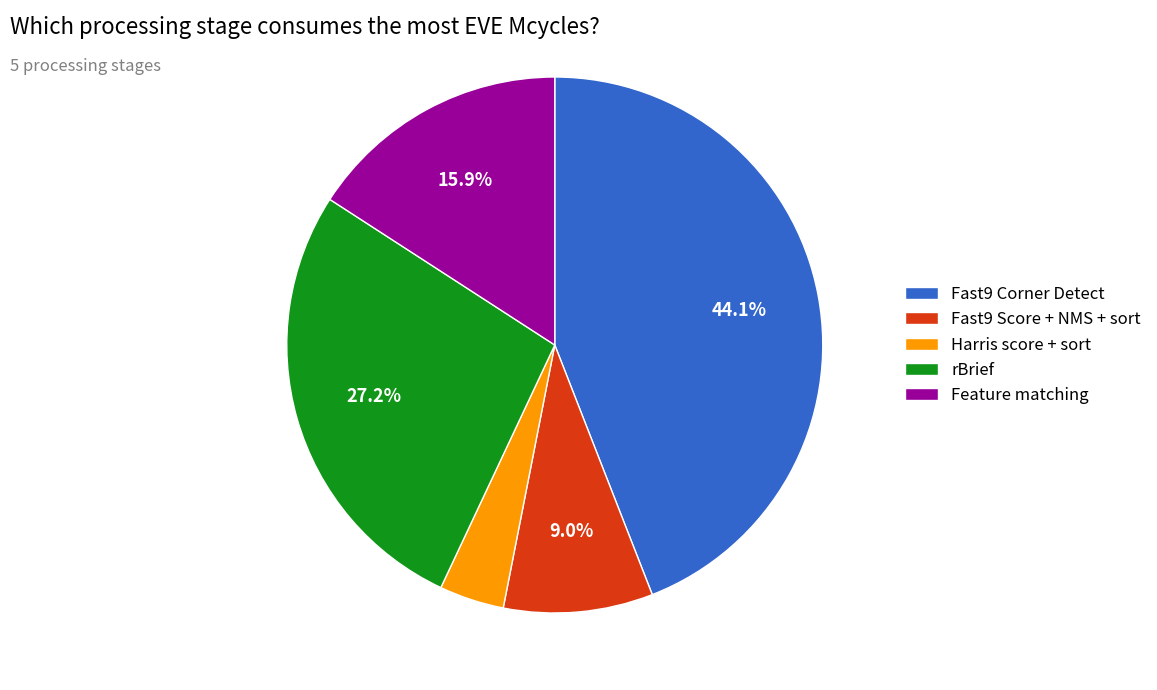

Does any single category account for the majority?

No